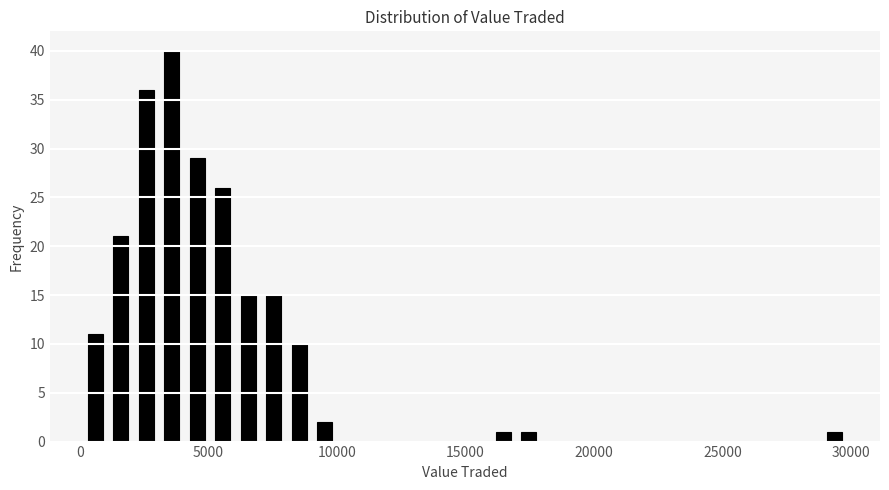

Read against the x-axis, roughly where is the centre of the tallest bar?

3500